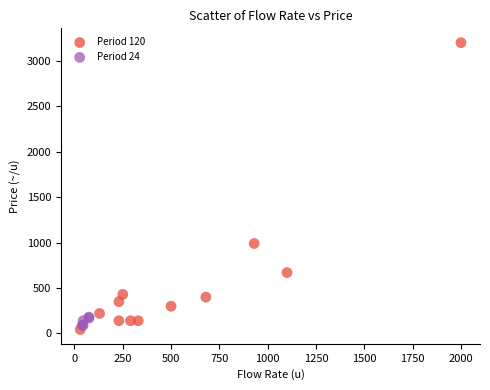

Which series has the largest Y range (max minus min)?

Period 120